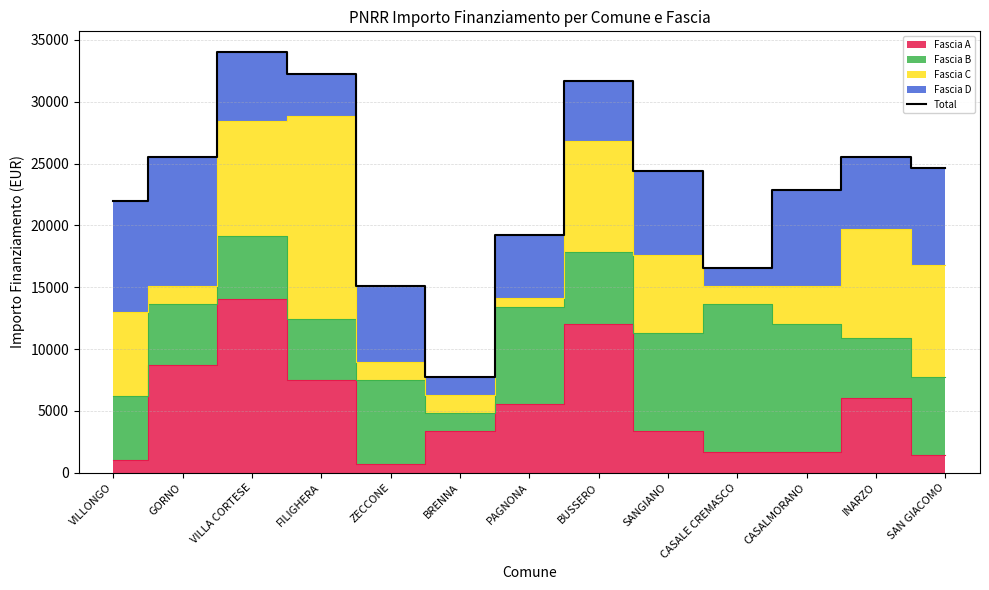

Where is the data nearest to the value 20882?

VILLONGO